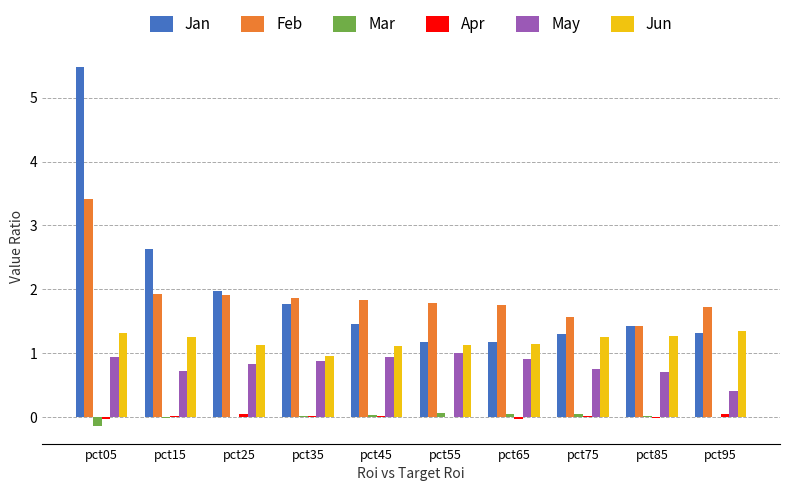

Are the bars horizontal?

No